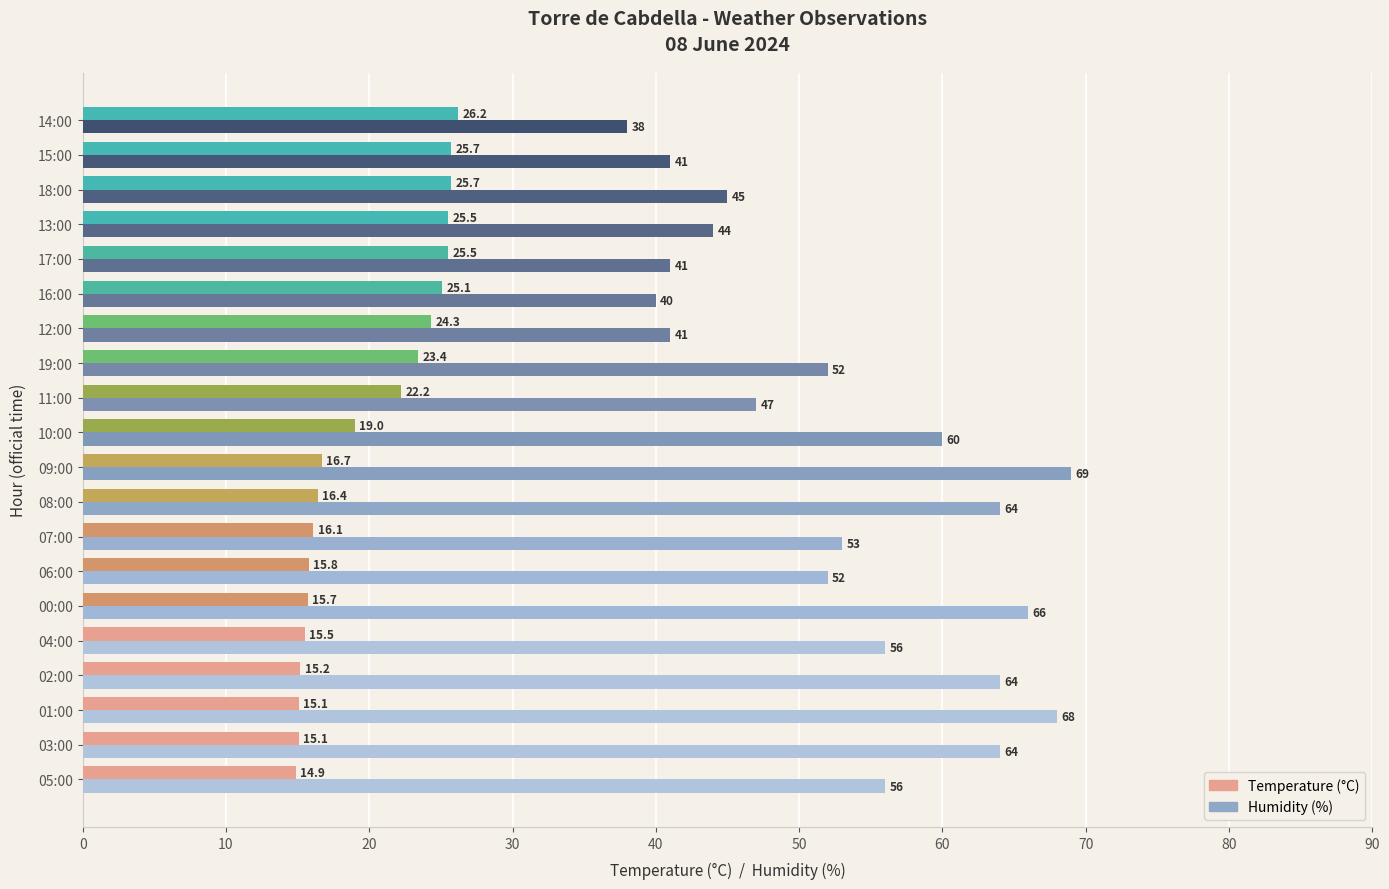

What are all the series names shown in the legend?

Temperature (°C), Humidity (%)